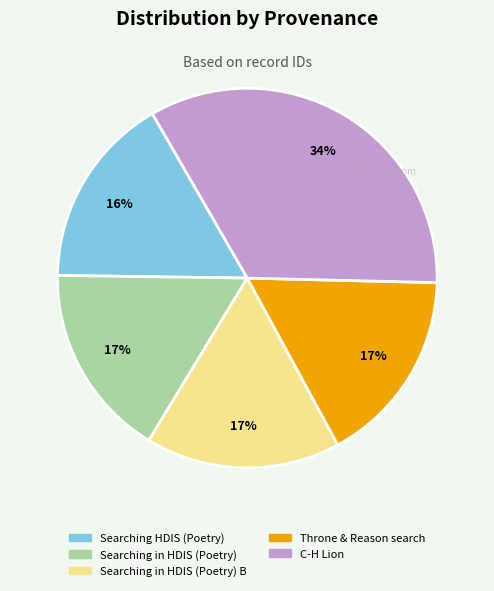

Does any single category account for the majority?

No